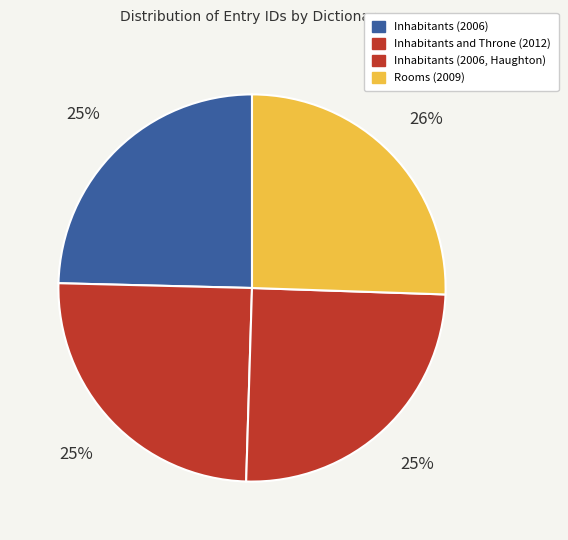

To the nearest percent, what percentage of the pie is Inhabitants and Throne (2012)?

25%